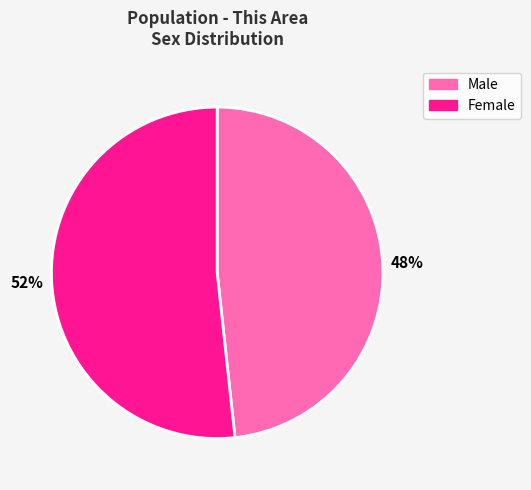

How many slices are in this pie chart?

2